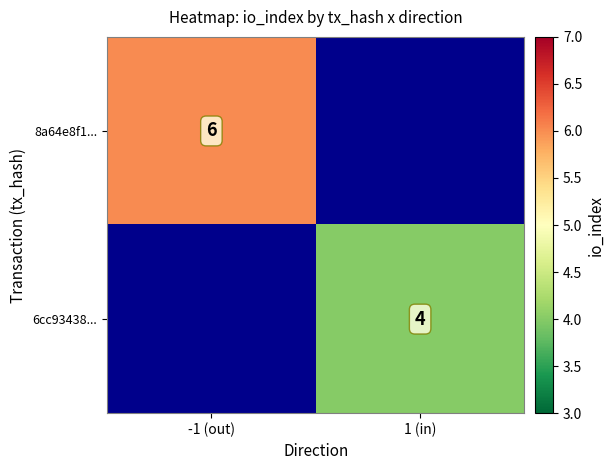

True or false: 6cc93438... has a value of 4 at 1 (in).

True